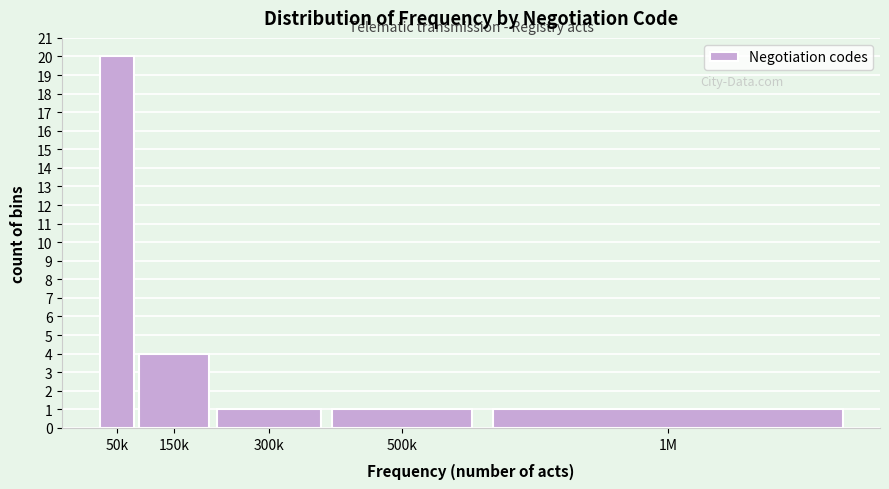

Reading right to left, list all the values displayed in this chart.

1M=1	500k=1	300k=1	150k=4	50k=20